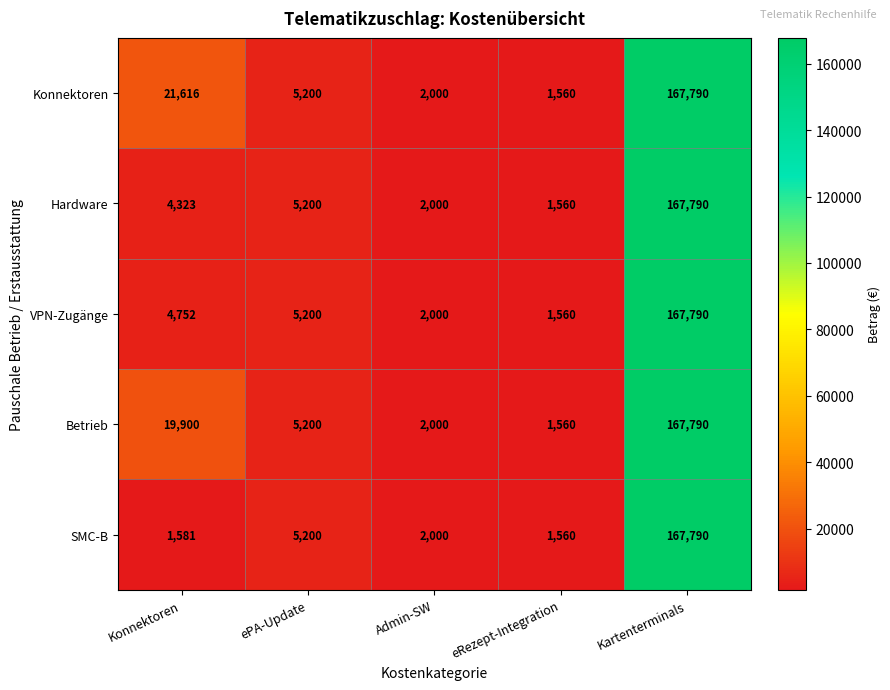

Count the number of categories in the chart.

5